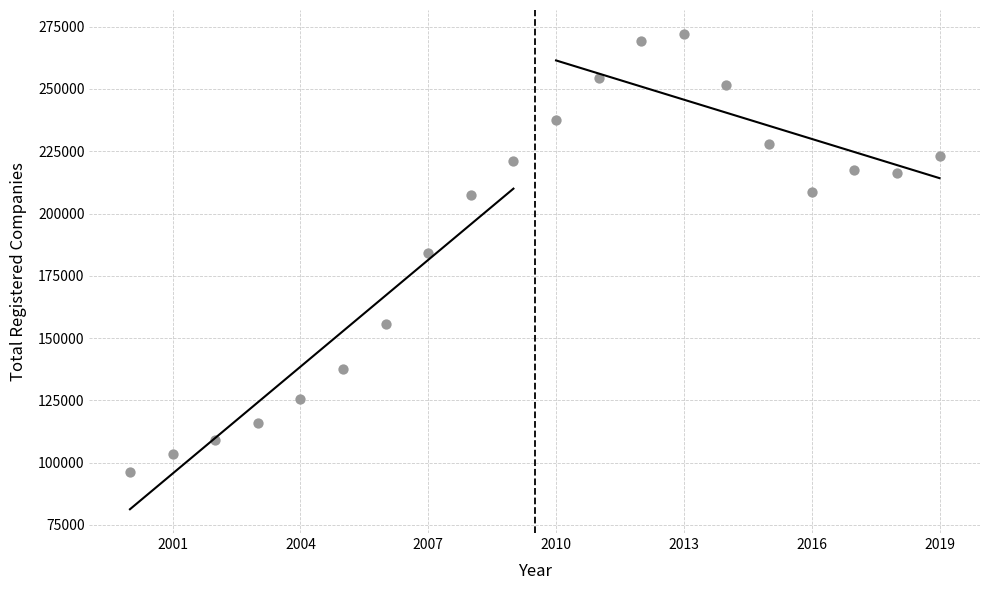

What is the range of Y values (max minus min)?

175885